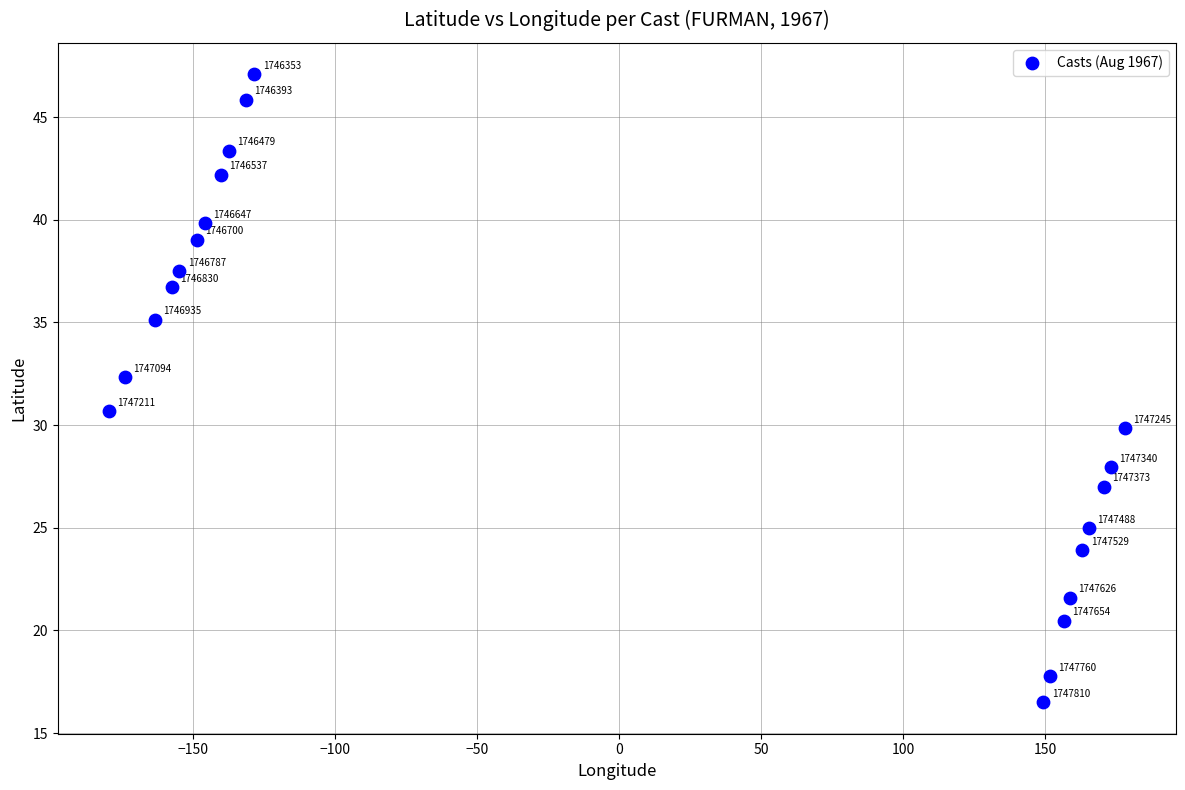

What Y value in the scatter plot is closest to 31?

30.7